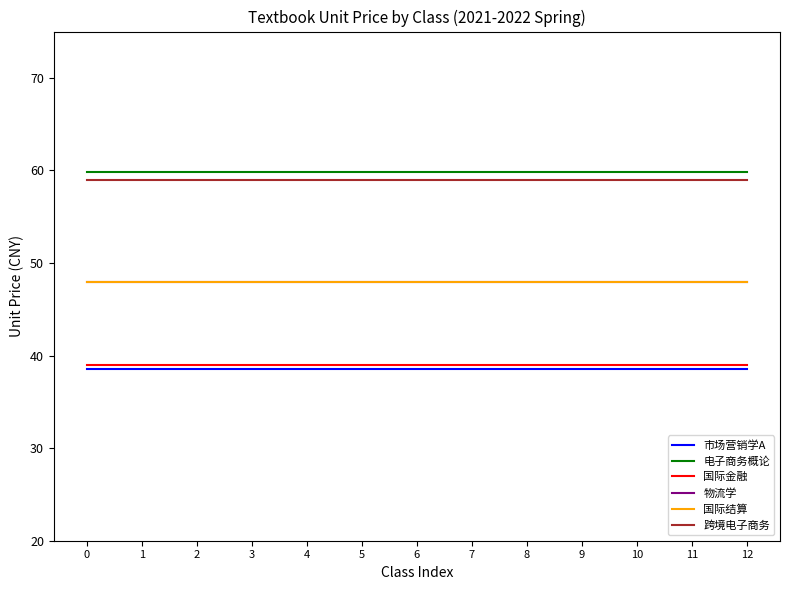

Does the chart display data point markers on the line(s)?

No